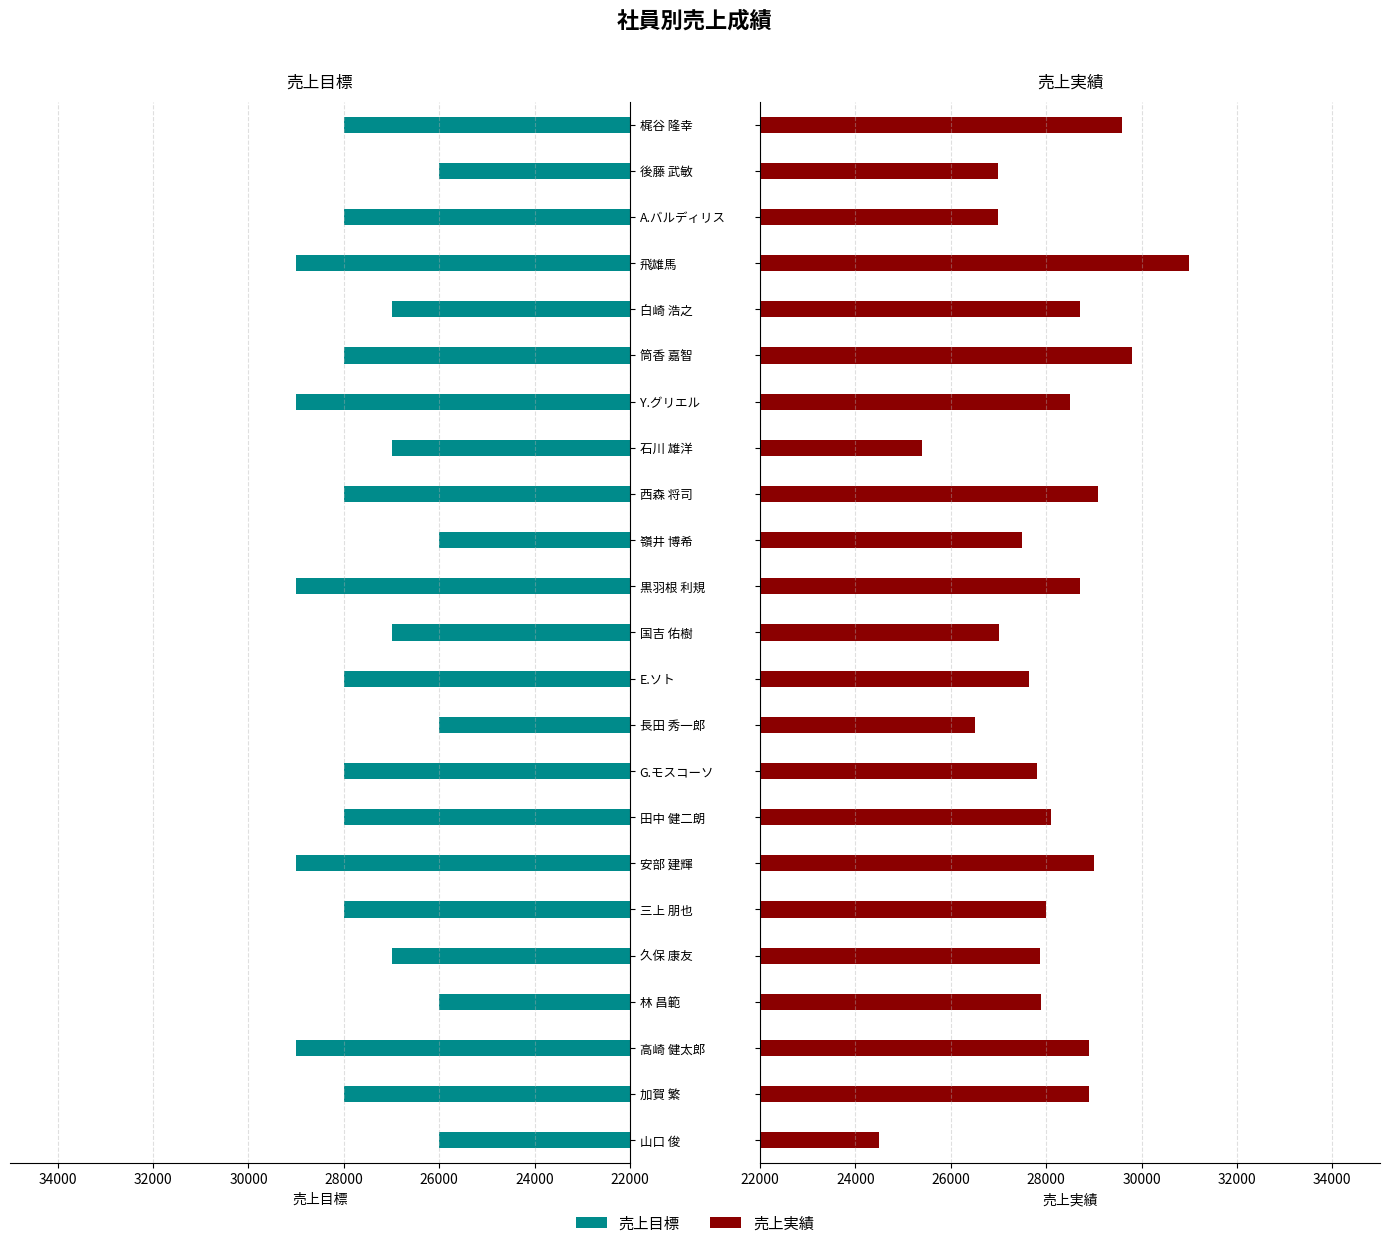

What is the difference between the maximum and minimum values in the 売上目標 series?

3000